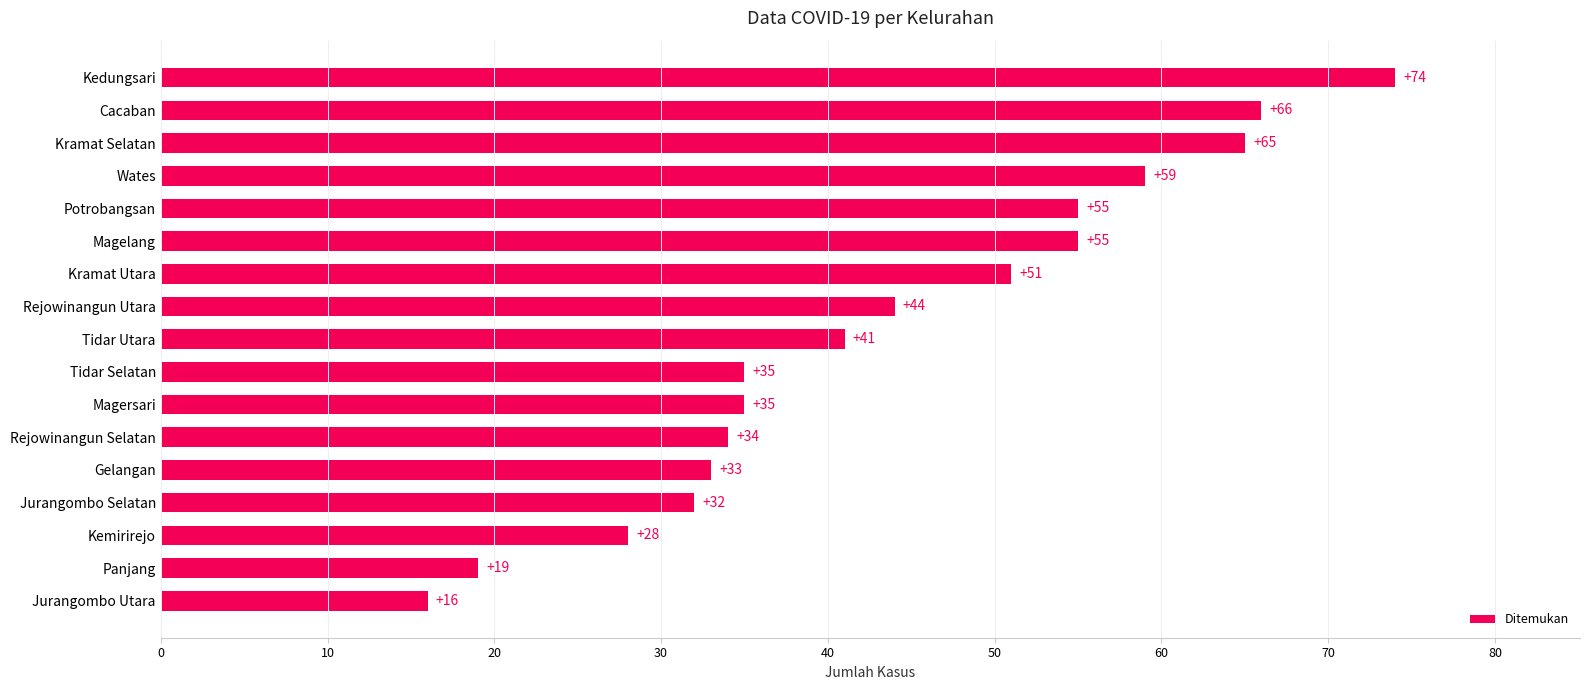

Where is the data nearest to the value 45?

Rejowinangun Utara